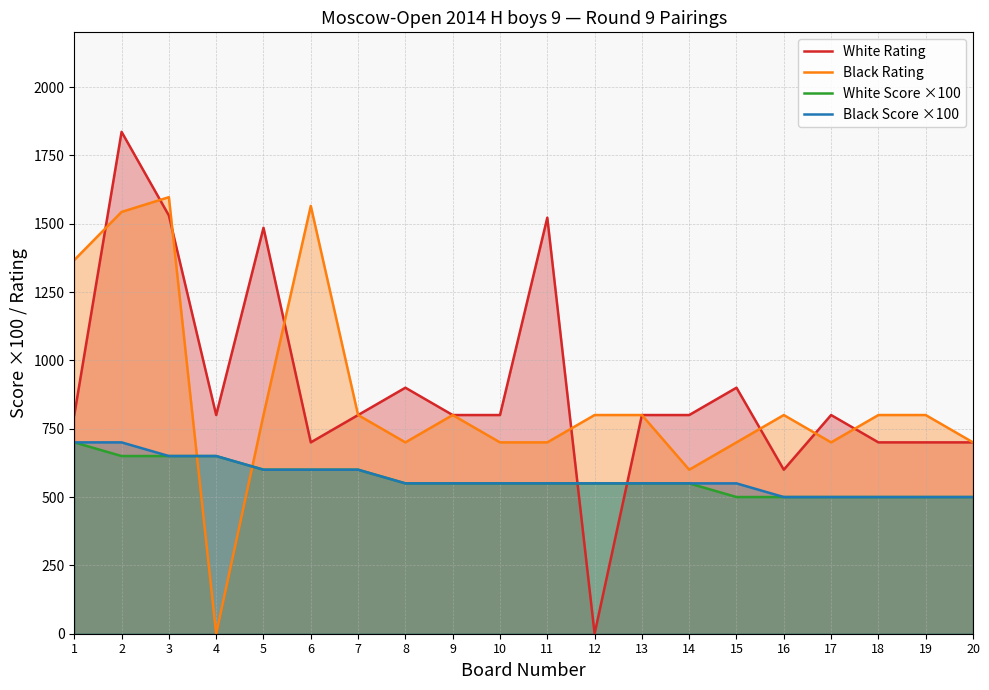

What is the difference between the White Score ×100 values at 15 and 2?

150